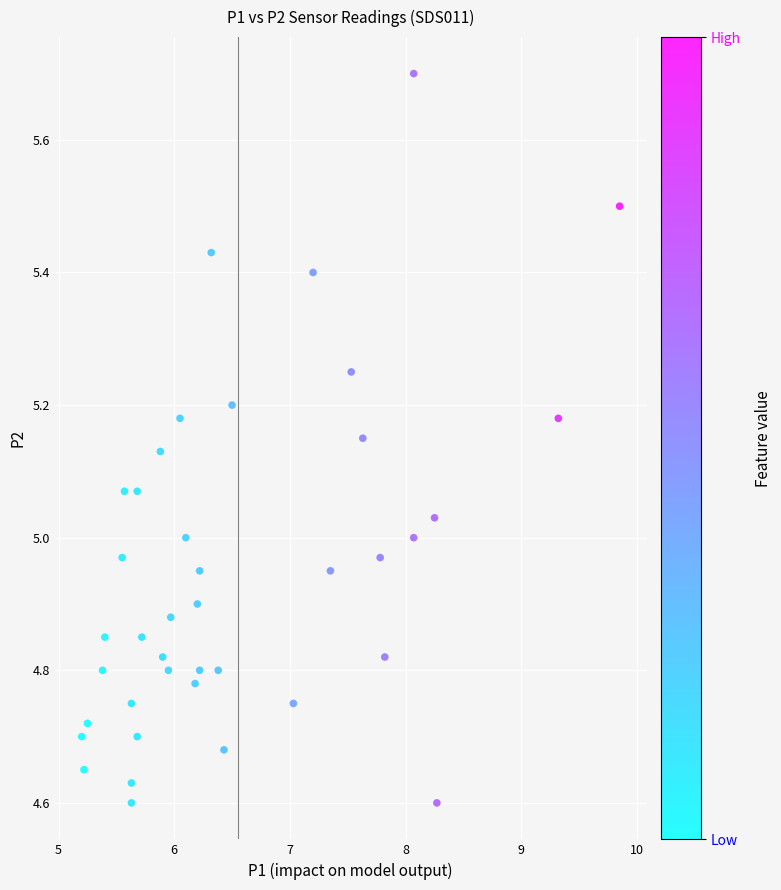

What is the range of Y values (max minus min)?

1.1